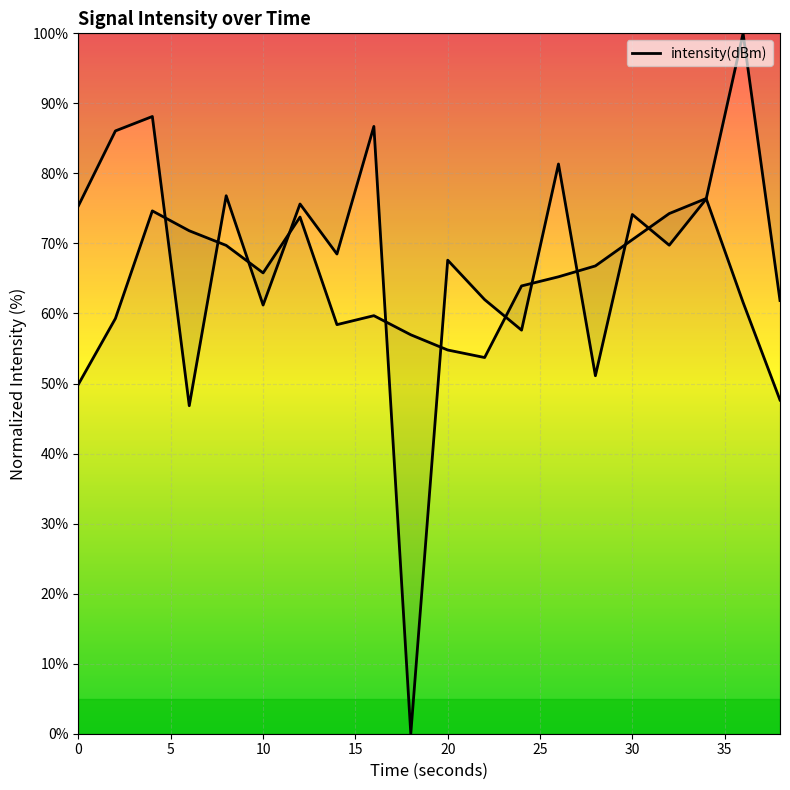

Reading left to right, list all the values displayed in this chart.

0=75.4	2=86.1	4=88.1	6=46.8	8=76.8	10=61.2	12=75.6	14=68.5	16=86.7	18=0.0	20=67.6	22=62.0	24=57.6	26=81.3	28=51.1	30=74.1	32=69.7	34=76.3	36=100.0	38=61.9